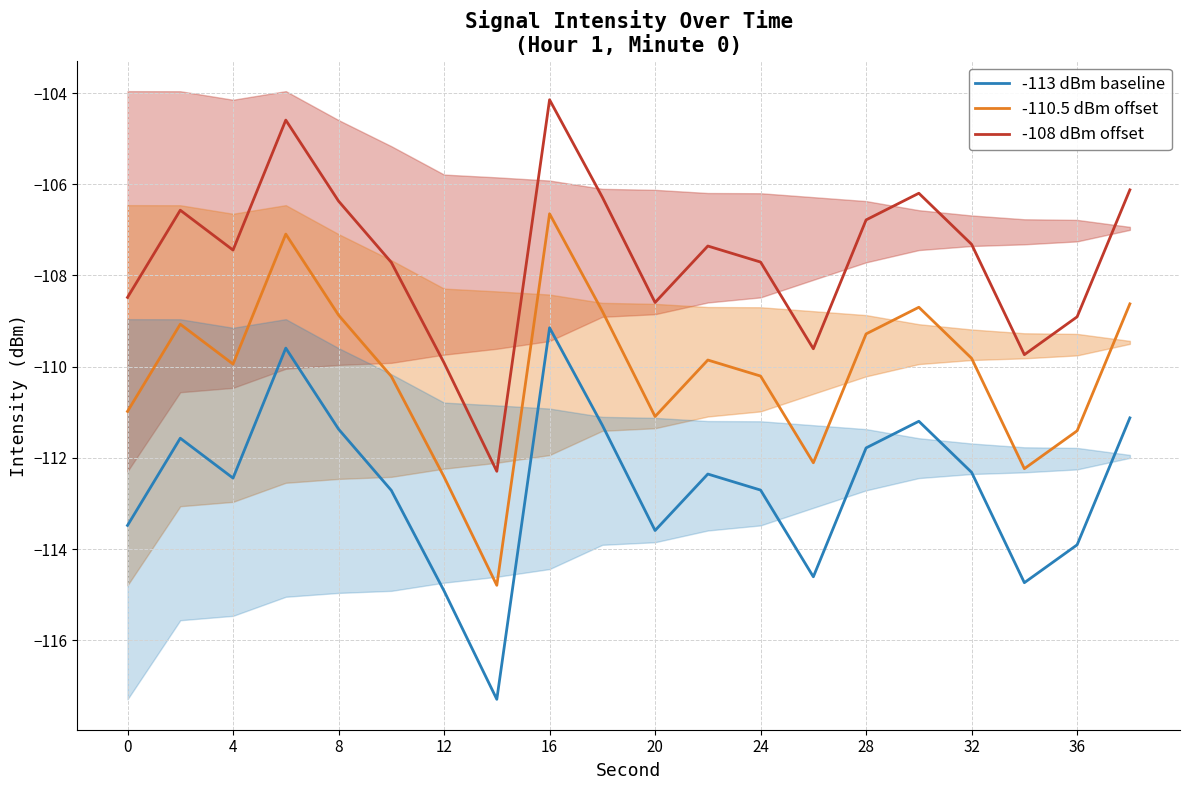

What is the value of the -108 dBm offset point at the 9th from the left?

-104.1